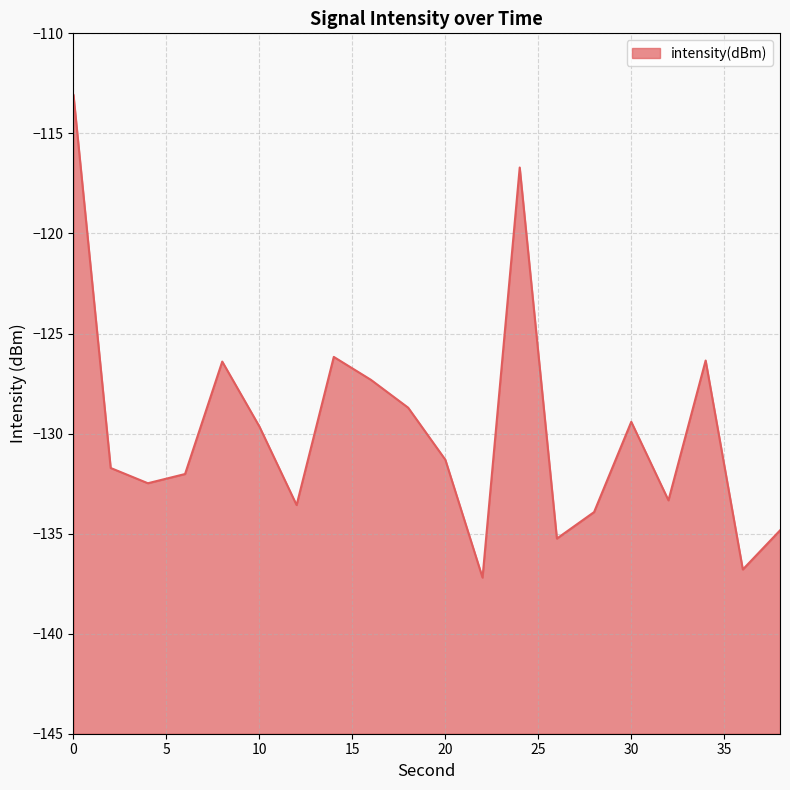

Is it true that the value at 10 is -186.9?

False